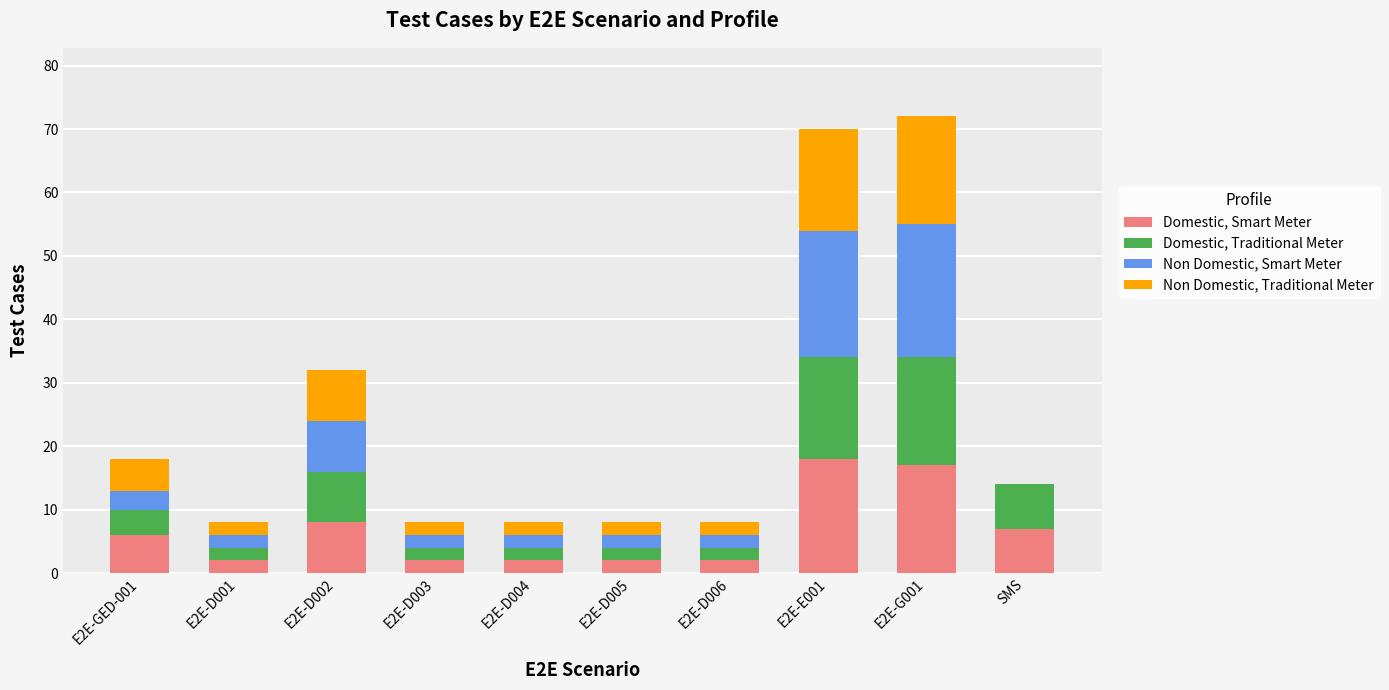

What are all the series names shown in the legend?

Domestic, Smart Meter, Domestic, Traditional Meter, Non Domestic, Smart Meter, Non Domestic, Traditional Meter